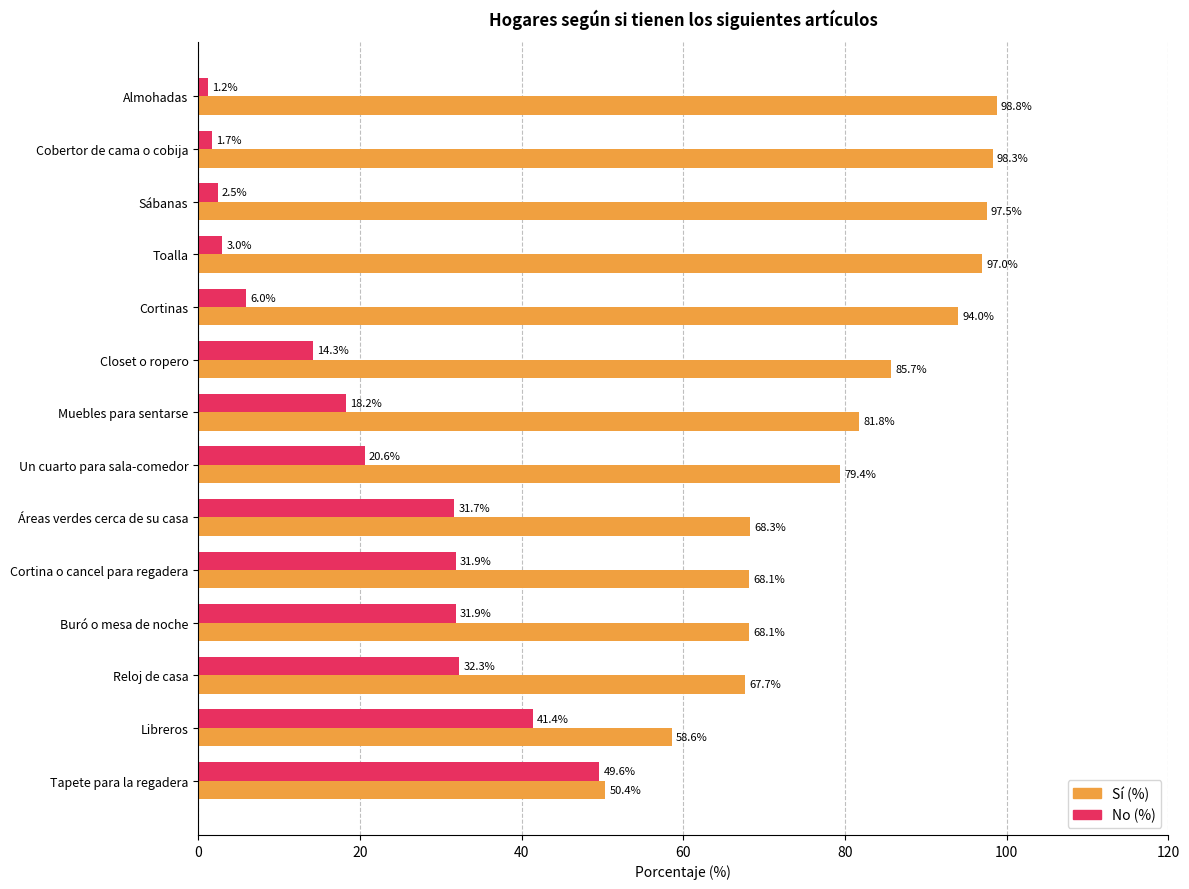

The Sí (%) series shows 108.6 at Buró o mesa de noche. True or false?

False